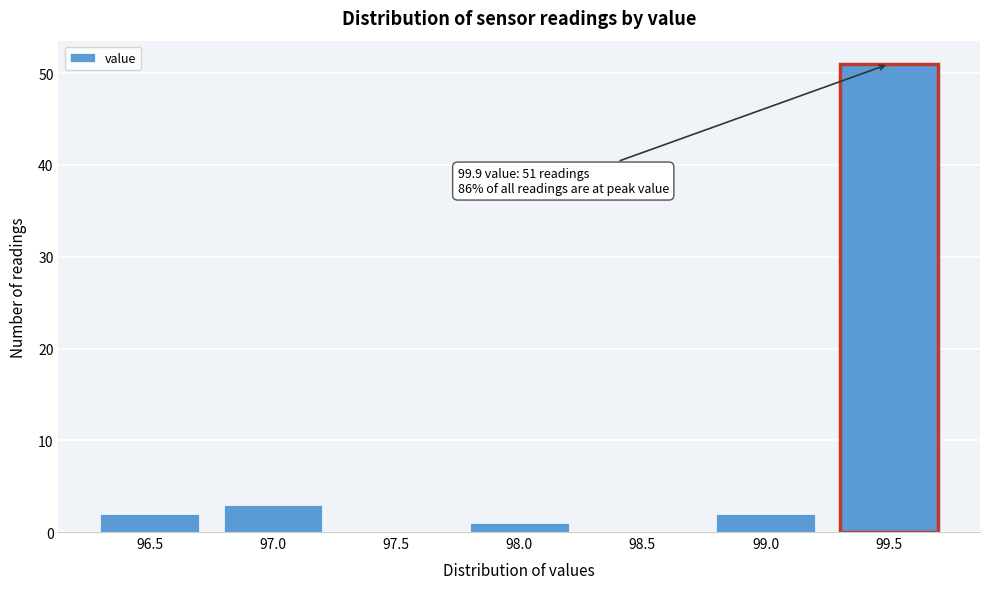

Reading left to right, list all the values displayed in this chart.

96.5=2	97.0=3	97.5=0	98.0=1	98.5=0	99.0=2	99.5=51